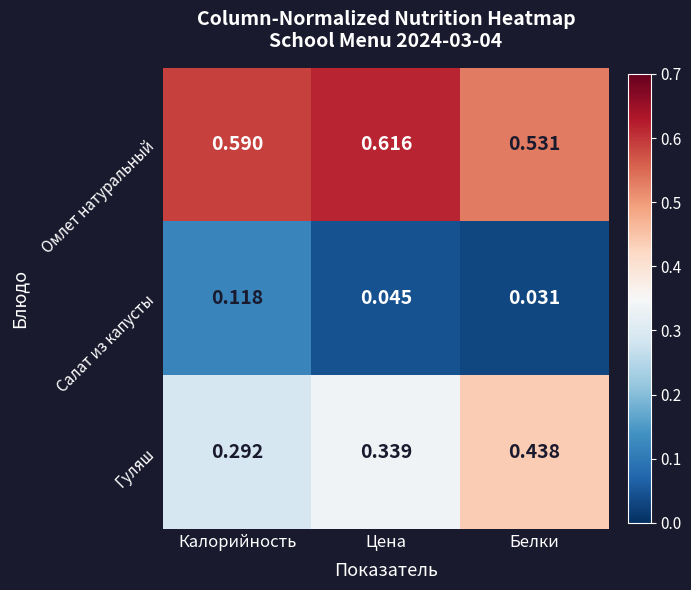

At which label is Гуляш closest to 0?

Калорийность